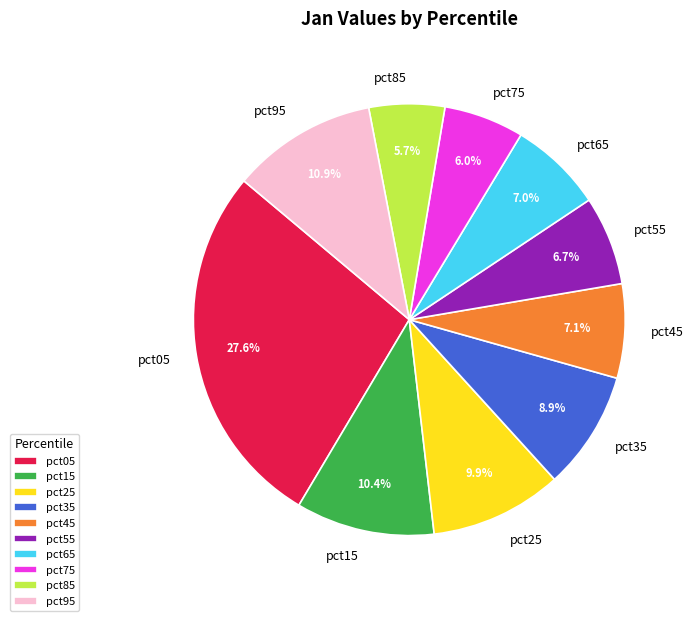

How many slices are in this pie chart?

10